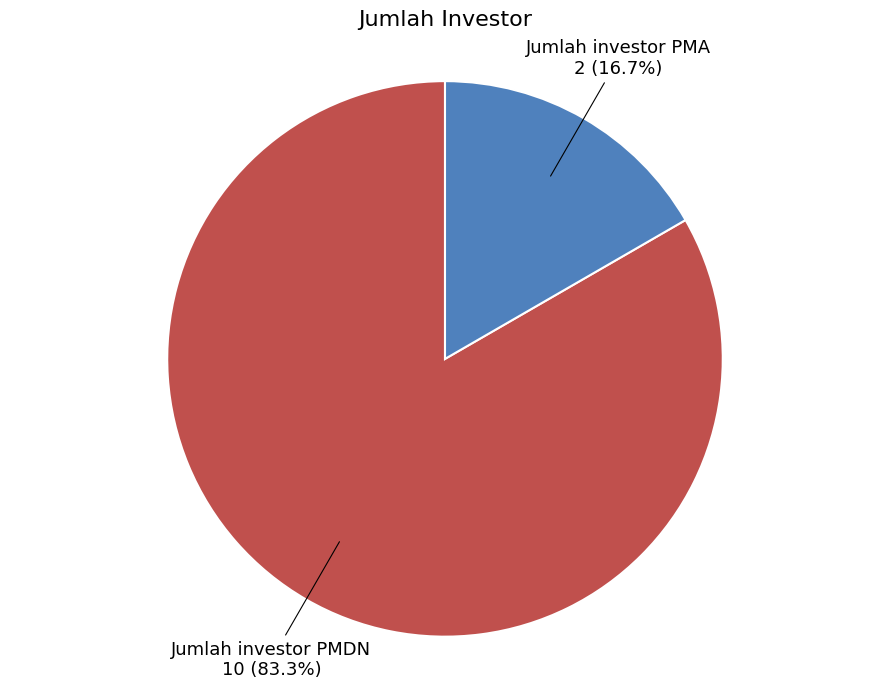

Is there any slice that represents more than half of the pie?

Yes